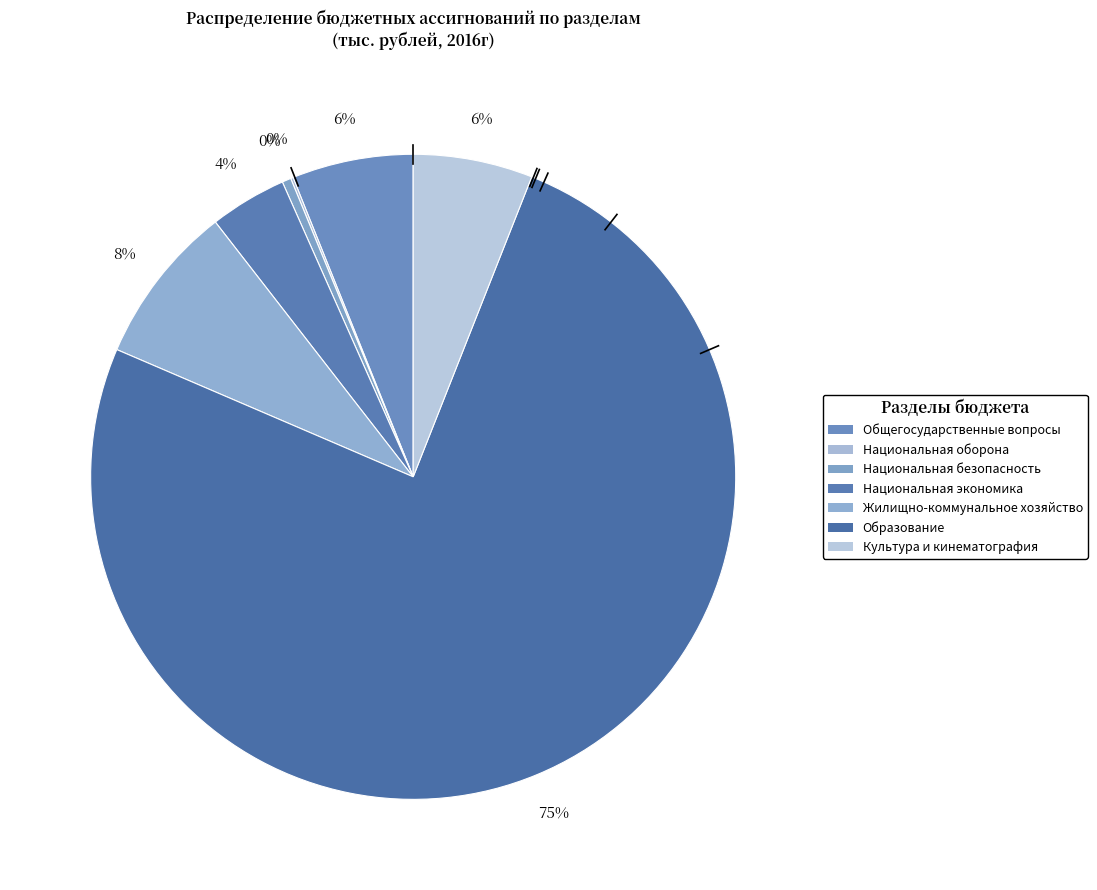

Combined, do Общегосударственные вопросы and Национальная безопасность account for over 50%?

No